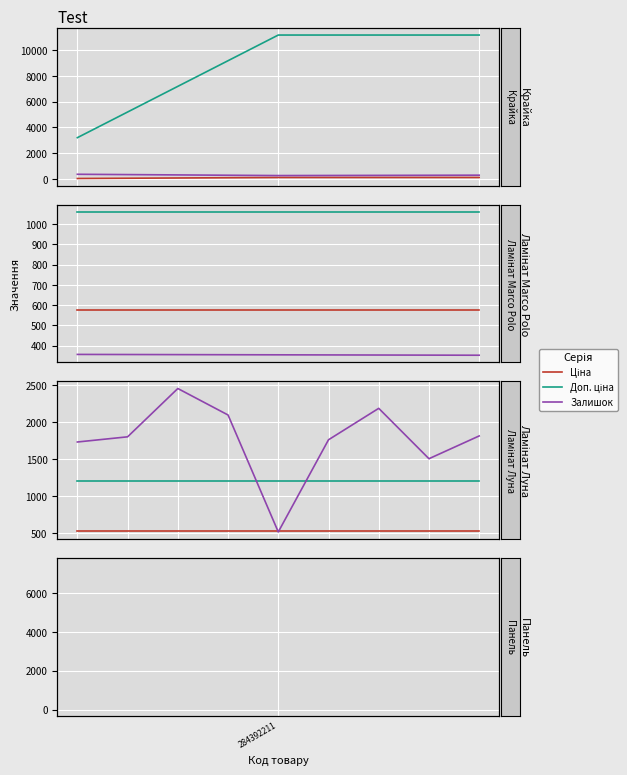

What is the total value across all series at 2?

4195.9